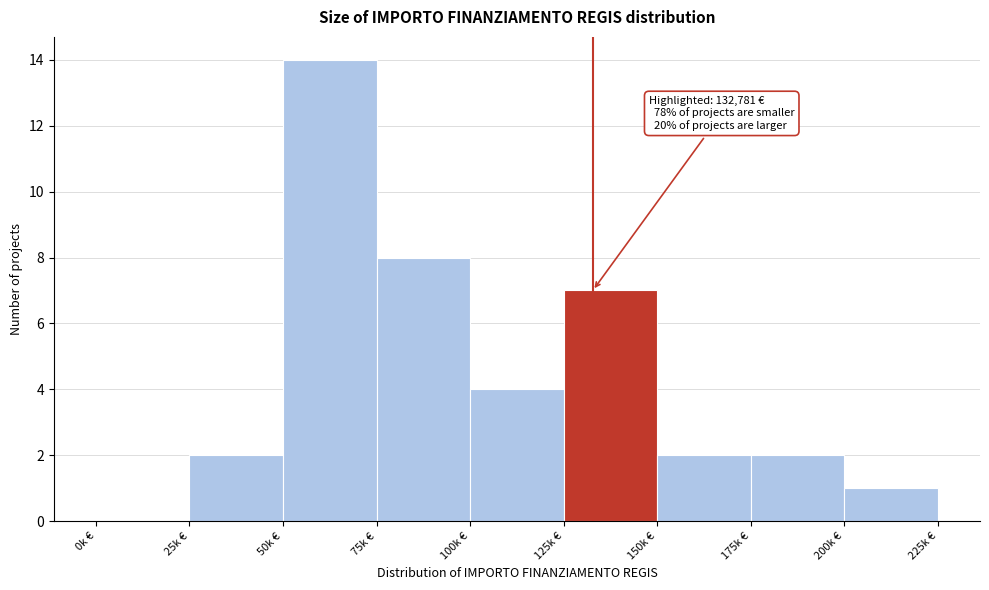

Reading right to left, what are all the values shown in this chart?

200k €=1	175k €=2	150k €=2	125k €=7	100k €=4	75k €=8	50k €=14	25k €=2	0k €=0